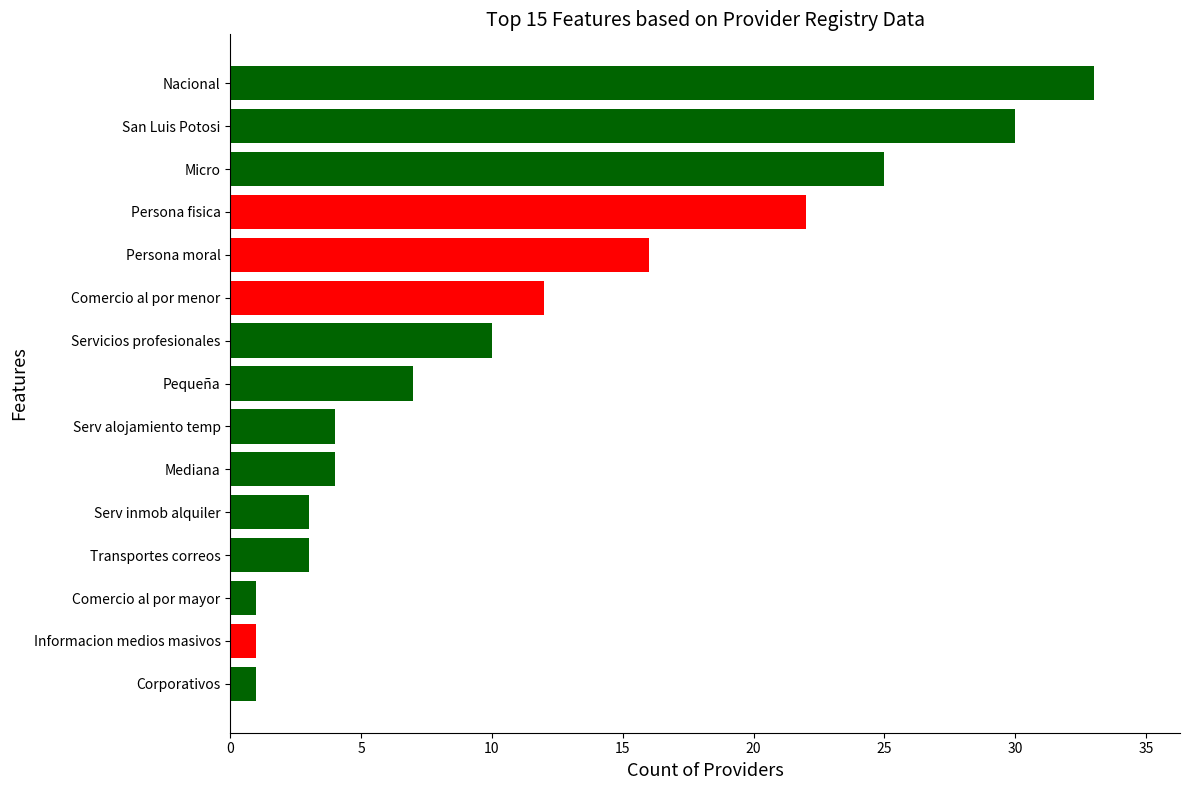

What is the change in value from Transportes correos to Nacional?

+30